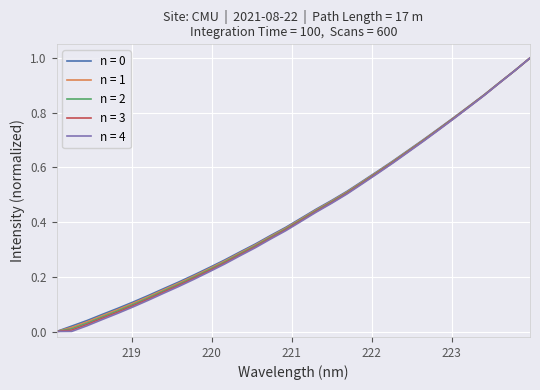

Does the chart display data point markers on the line(s)?

No